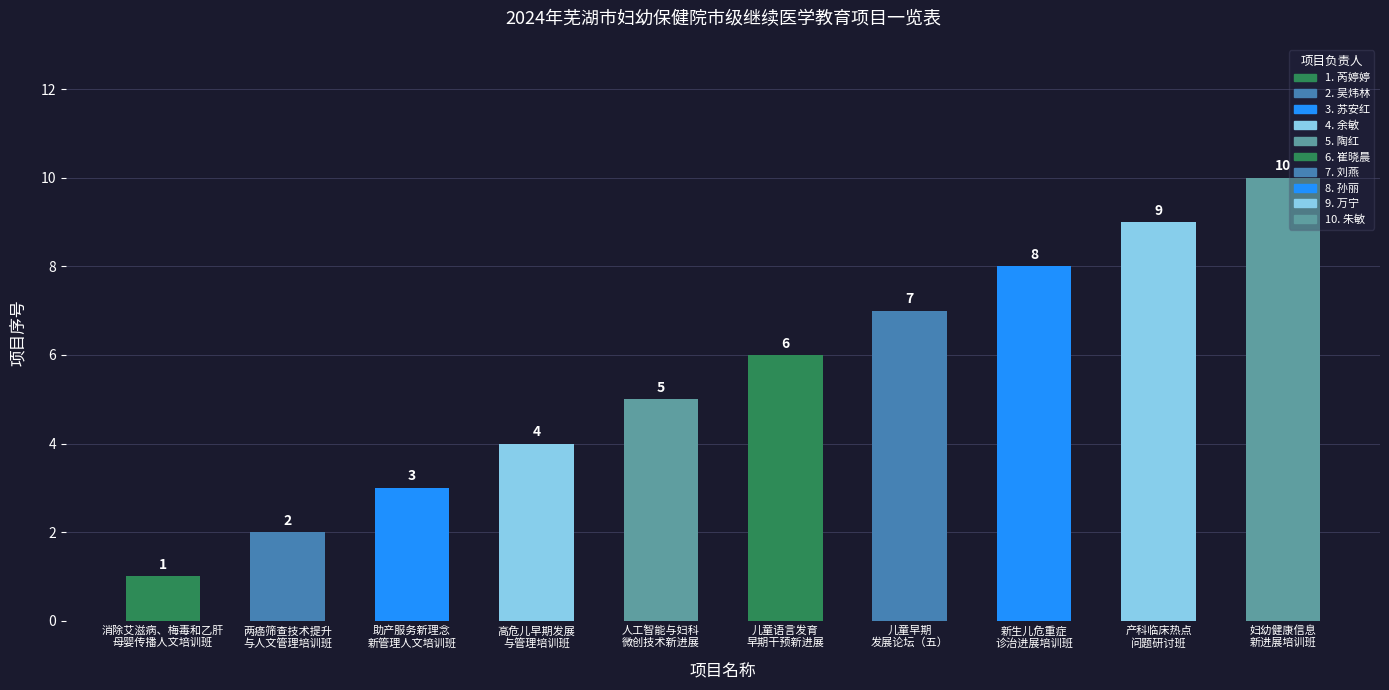

Between 妇幼健康信息
新进展培训班 and 新生儿危重症
诊治进展培训班, which is larger?

妇幼健康信息
新进展培训班